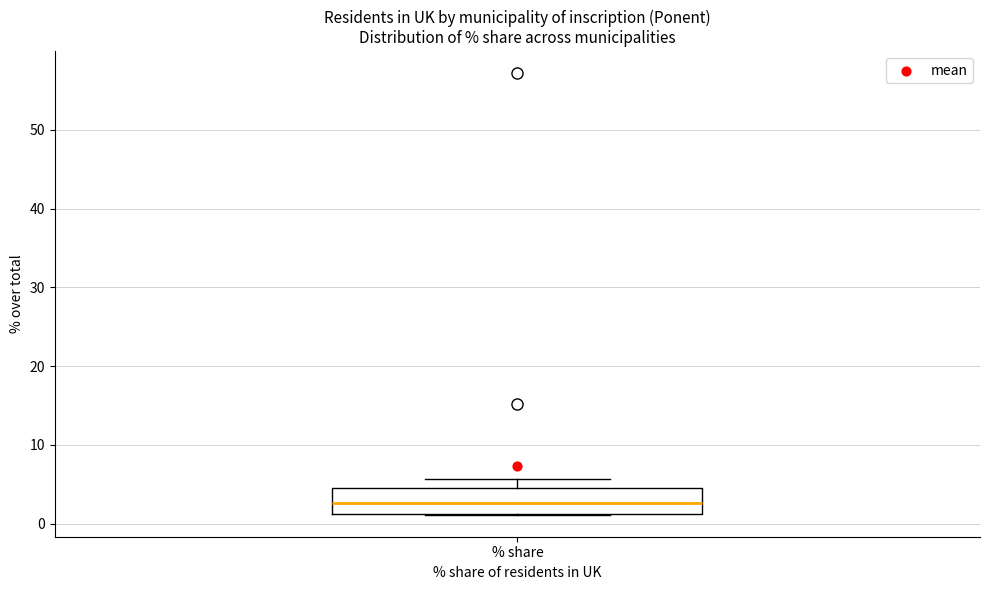

Transcribe this box plot: give where the median line is, the range the box spans, and where the two whiskers end, as read against the y-axis. The values are not printed on the chart, so give them approximately, as read against the axis.

median 3, box 1 to 5, whiskers 1 to 6